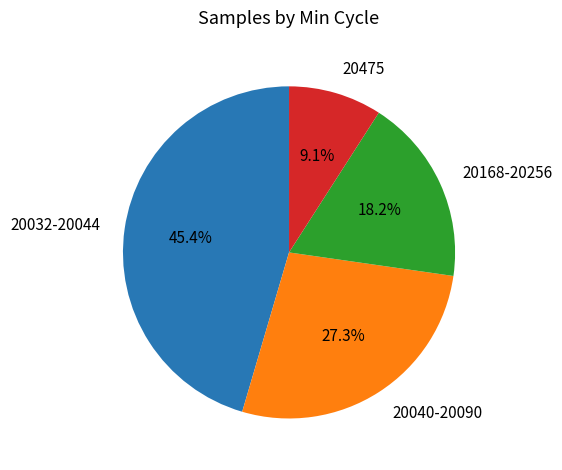

Rank the categories by value from lowest to highest.

20475, 20168-20256, 20040-20090, 20032-20044